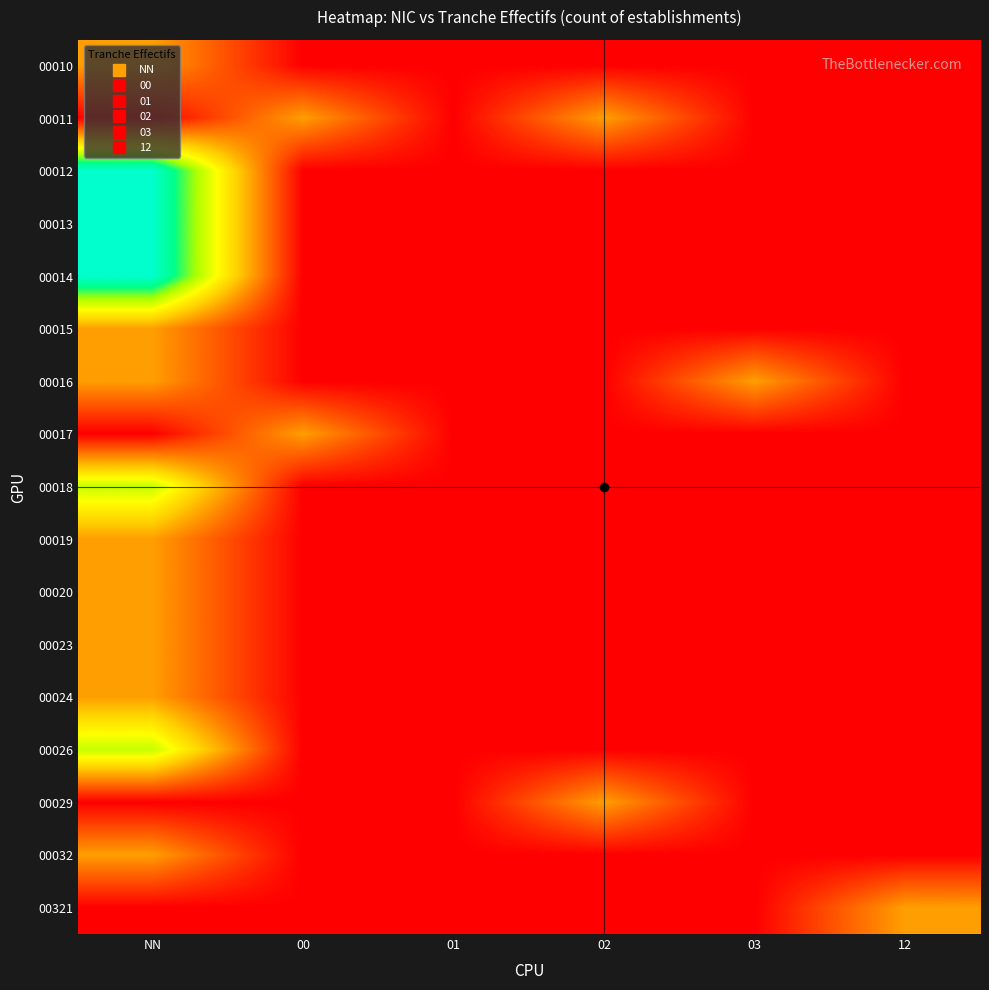

At how many categories does at least one series exceed 1?

1